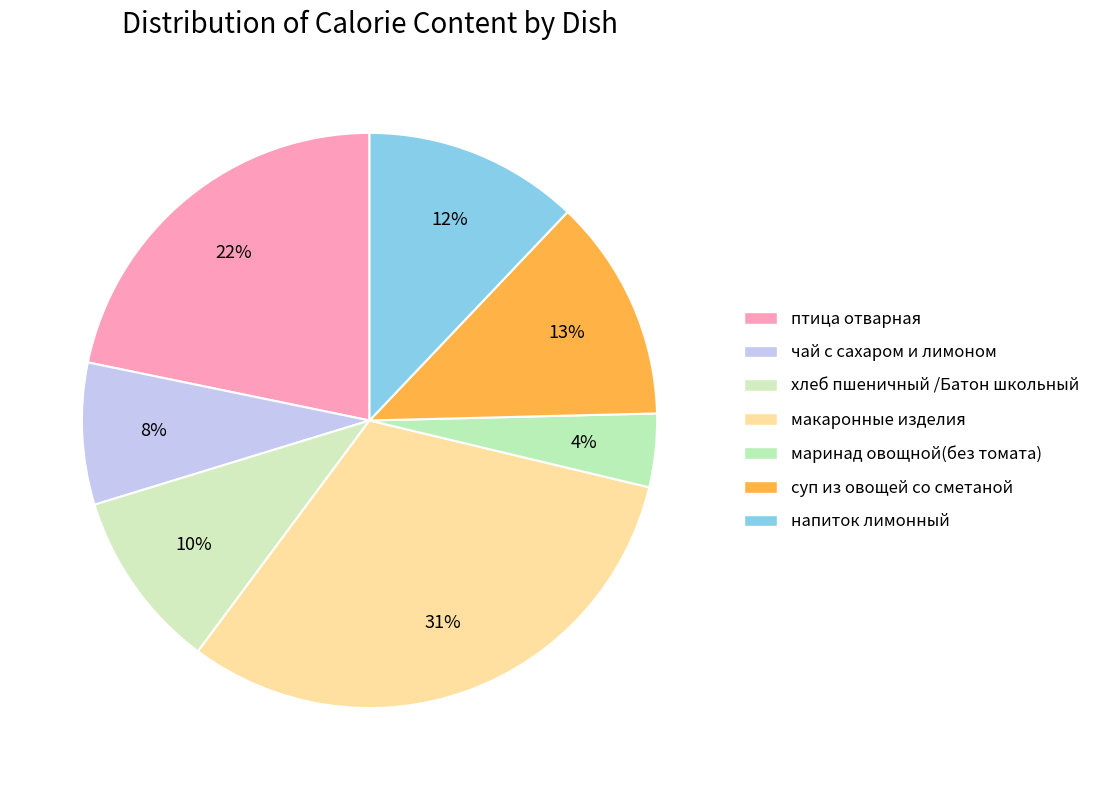

Which slice is the largest?

макаронные изделия